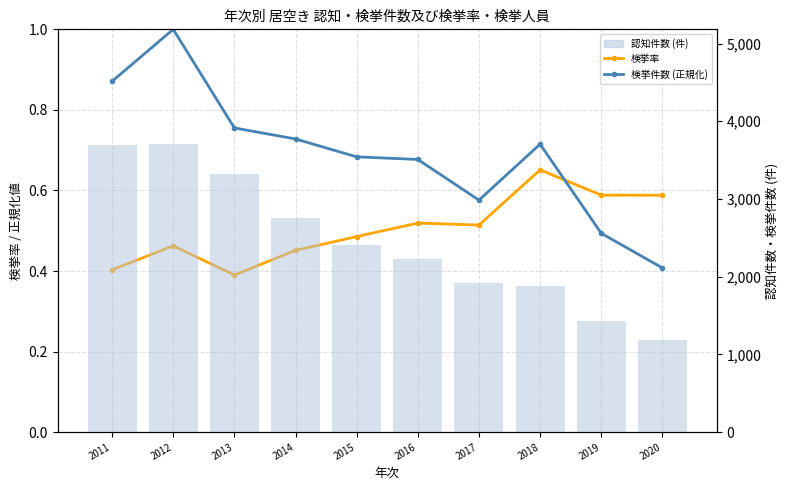

List the series in order of their peak value, highest first.

認知件数 (件), 検挙件数 (正規化), 検挙率